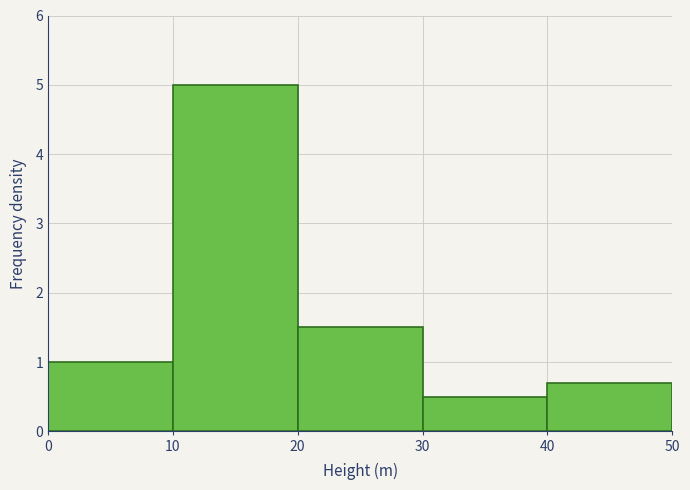

Over which range of the x-axis is the bar tallest?

10 to 20